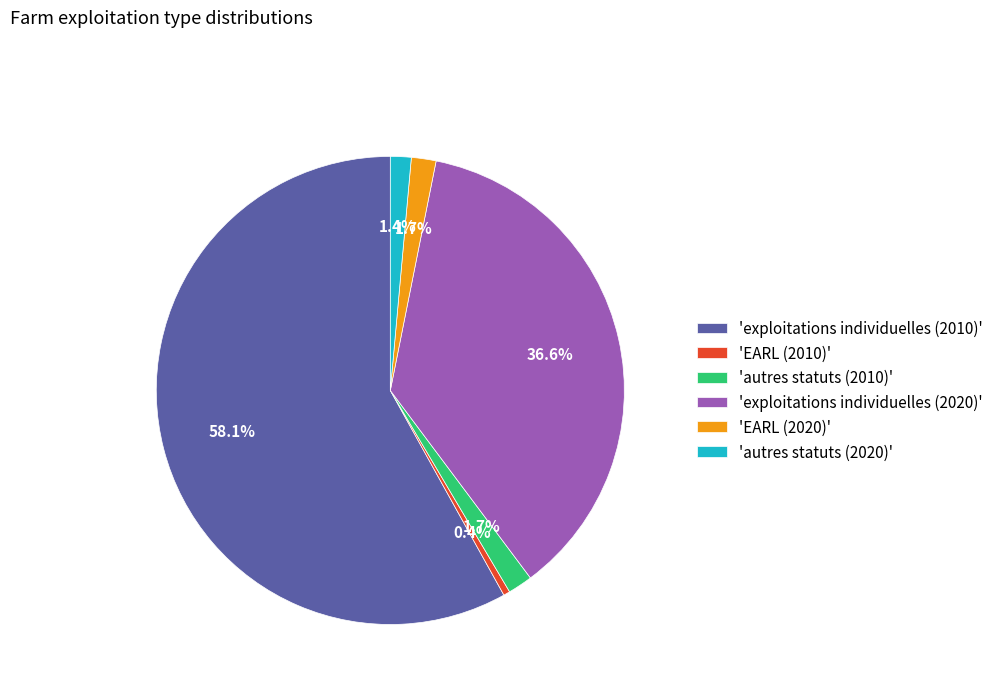

Combined, do 'autres statuts (2010)' and 'autres statuts (2020)' account for over 50%?

No